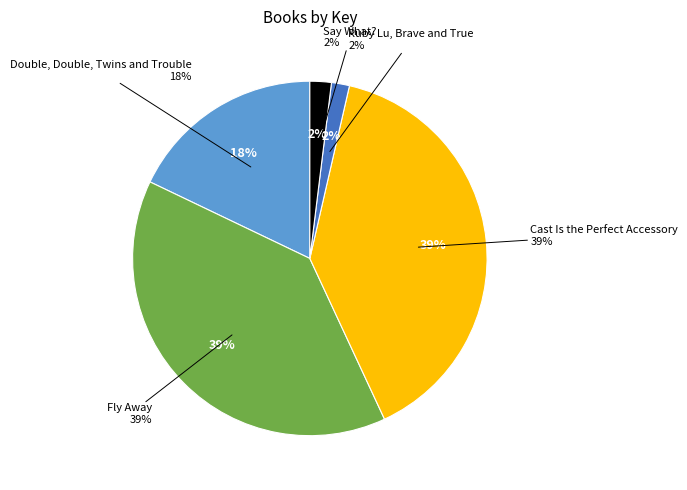

What percentage is the Double, Double, Twins and Trouble slice, to the nearest percent?

18%